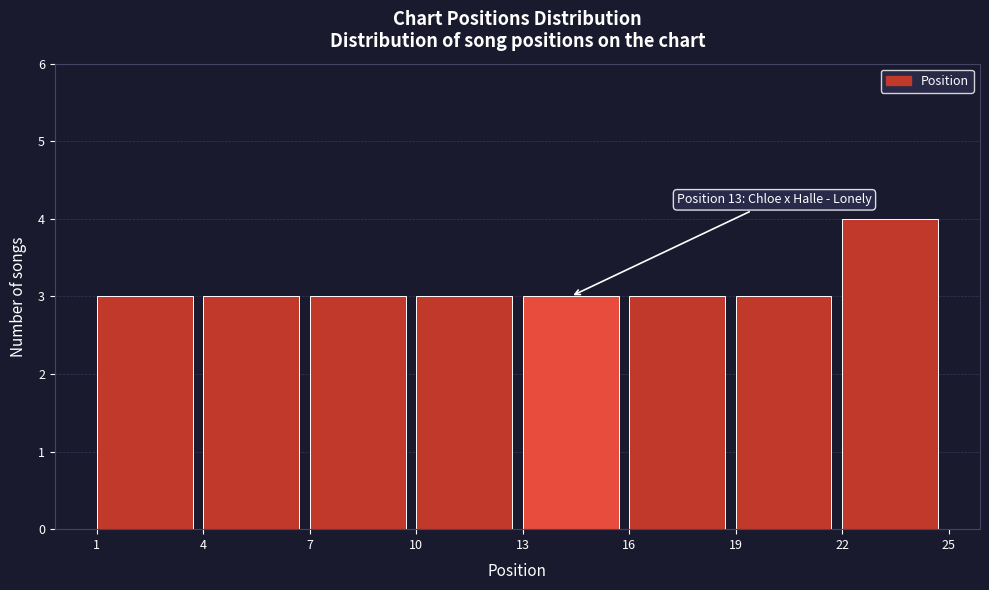

Which range on the x-axis has the tallest bar?

22 to 25